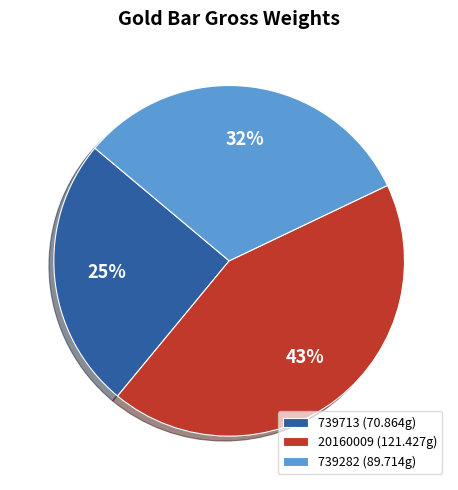

To the nearest percent, what is the combined percentage of 739713 and 20160009?

68%